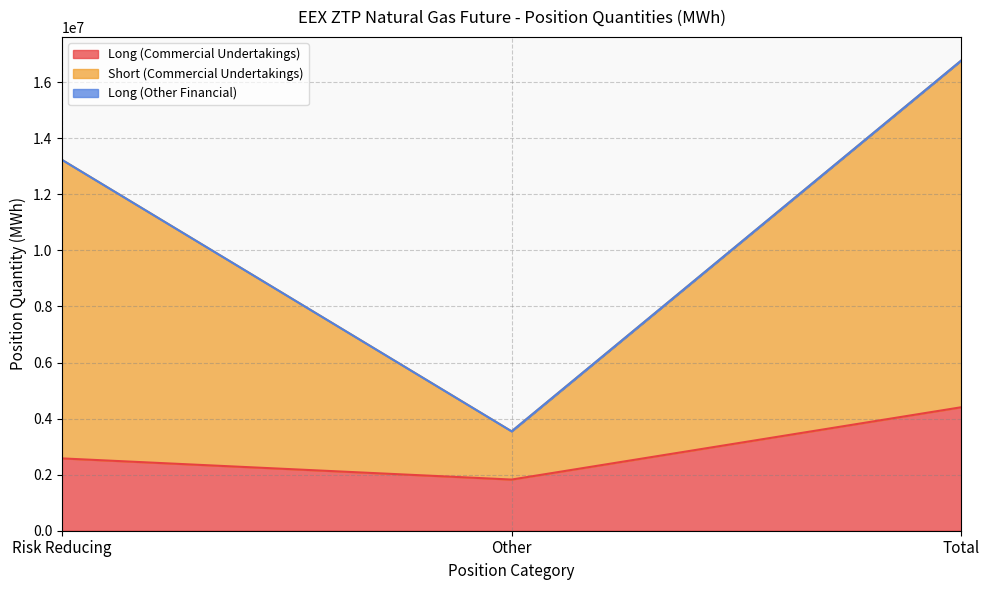

Does the chart display data point markers on the line(s)?

No